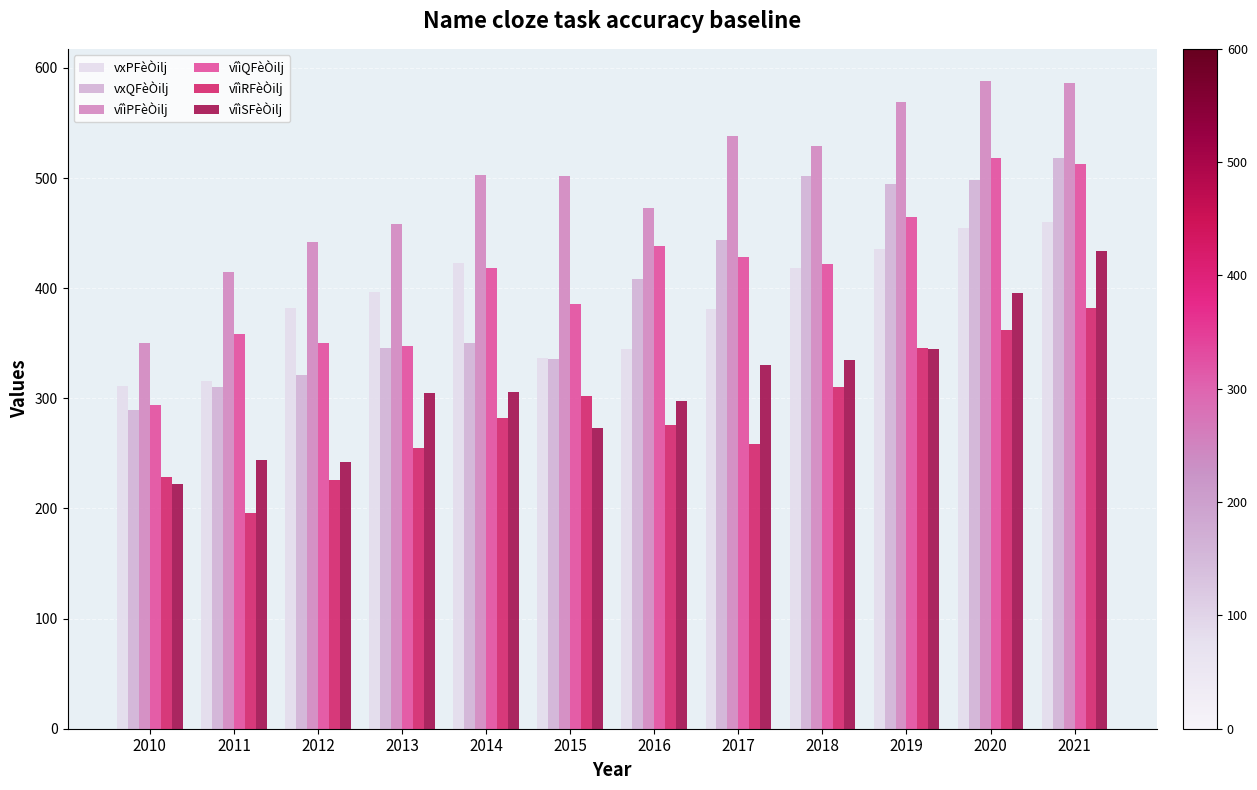

At how many categories does at least one series exceed 307?

12